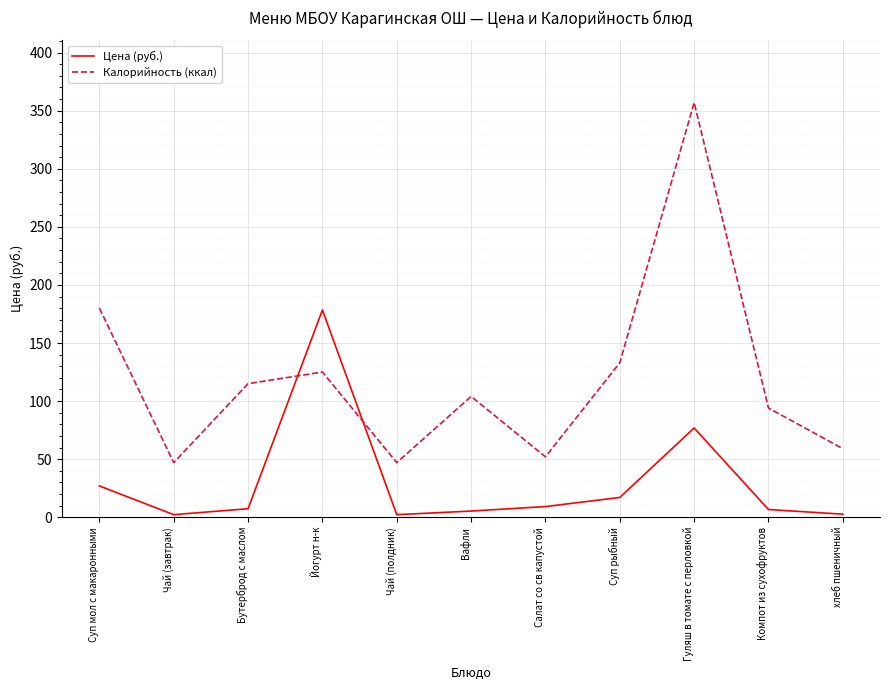

List the series in order of their peak value, lowest first.

Цена (руб.), Калорийность (ккал)